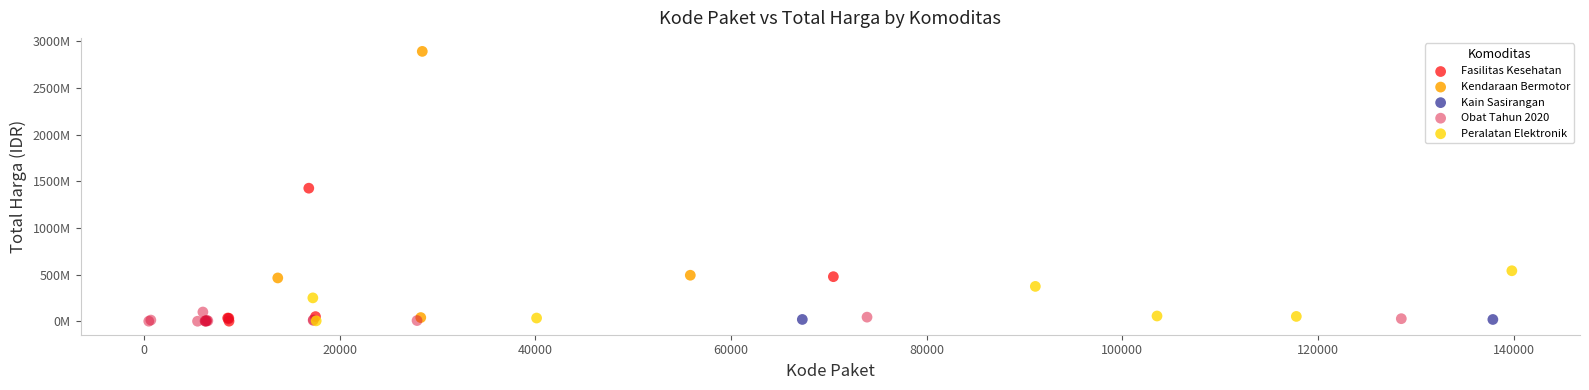

What are all the series names shown in the legend?

Fasilitas Kesehatan, Kendaraan Bermotor, Kain Sasirangan, Obat Tahun 2020, Peralatan Elektronik